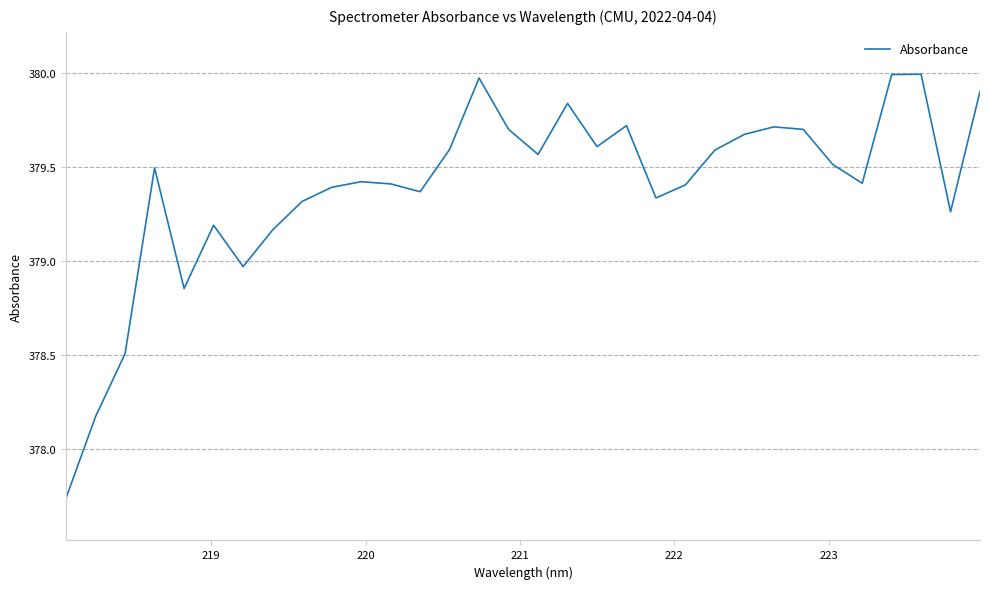

What is the difference between the second highest and minimum values?

2.3